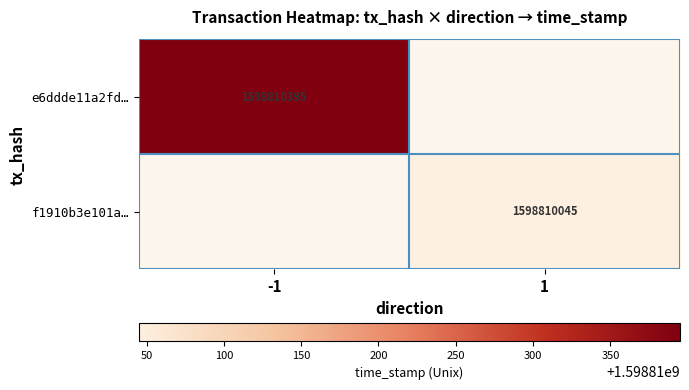

The value of f1910b3e101afe1ec4ef9882f3cdff94df7c376 at time_stamp is 2514369653. True or false?

False